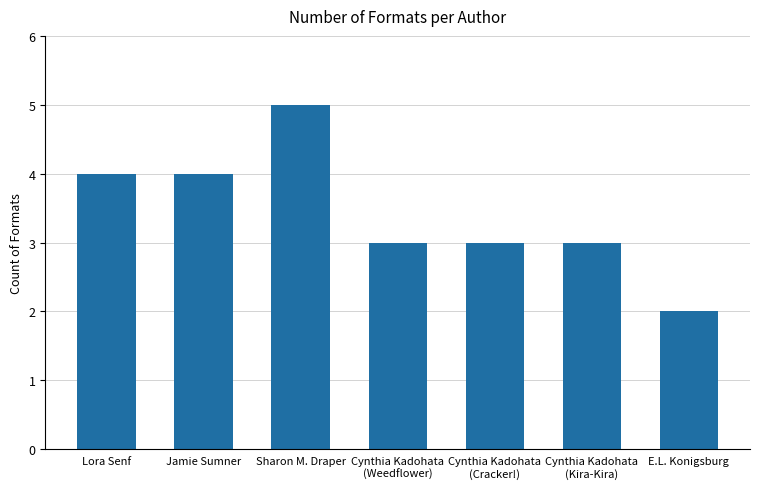

What is the label of the 4th bar from the right?

Cynthia Kadohata
(Weedflower)